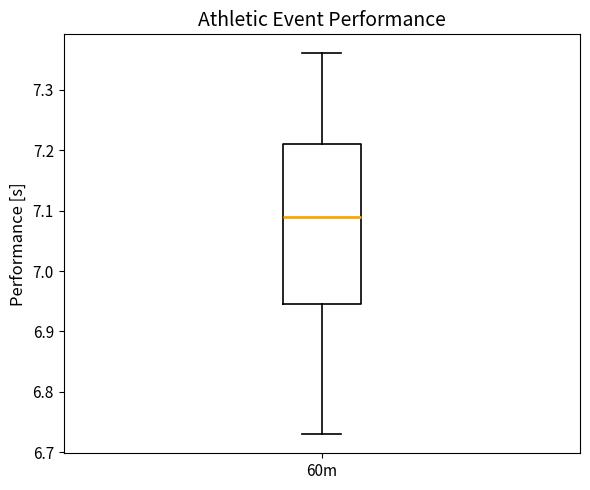

Where is the upper edge of the box for 60m on the y-axis? The values are not printed on the chart, so give them approximately, as read against the axis.

7.21